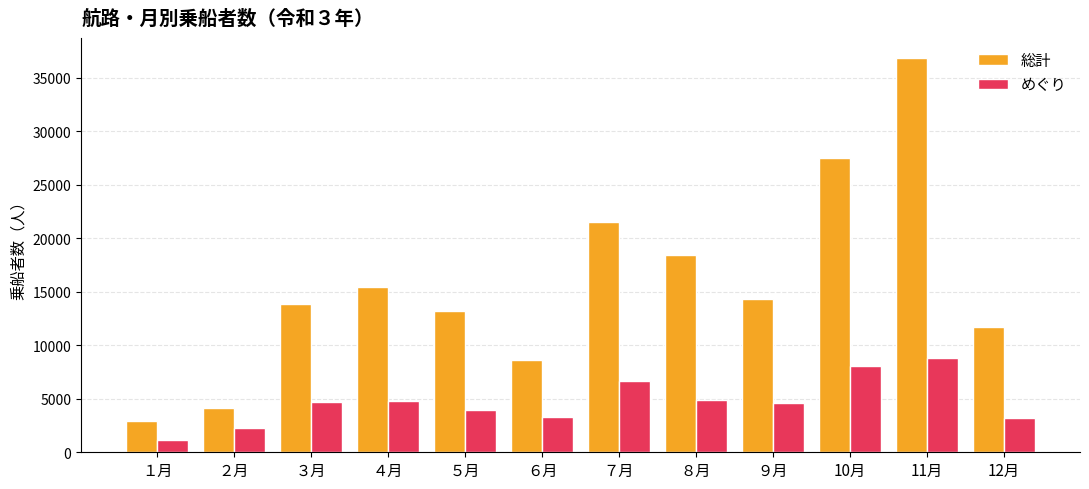

Which series has the largest total across all categories?

総計